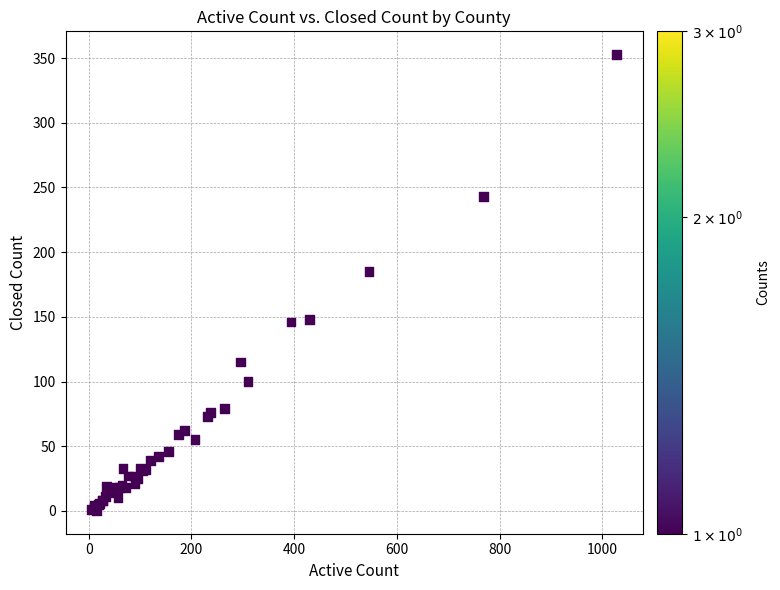

What Y value in the scatter plot is closest to 176?

185